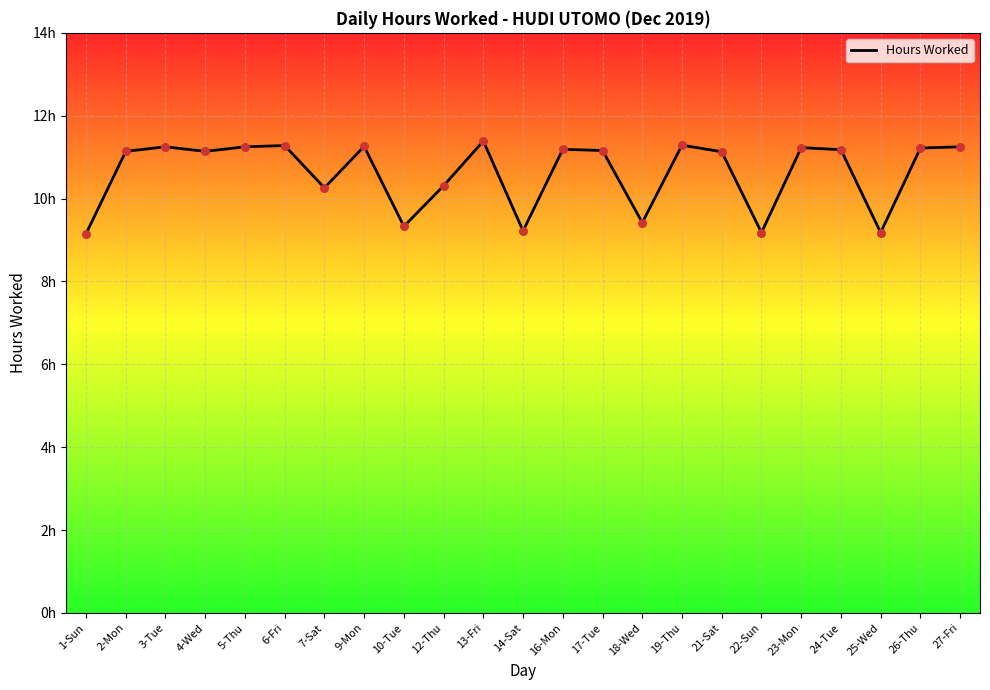

Between 27-Fri and 13-Fri, which is larger?

13-Fri